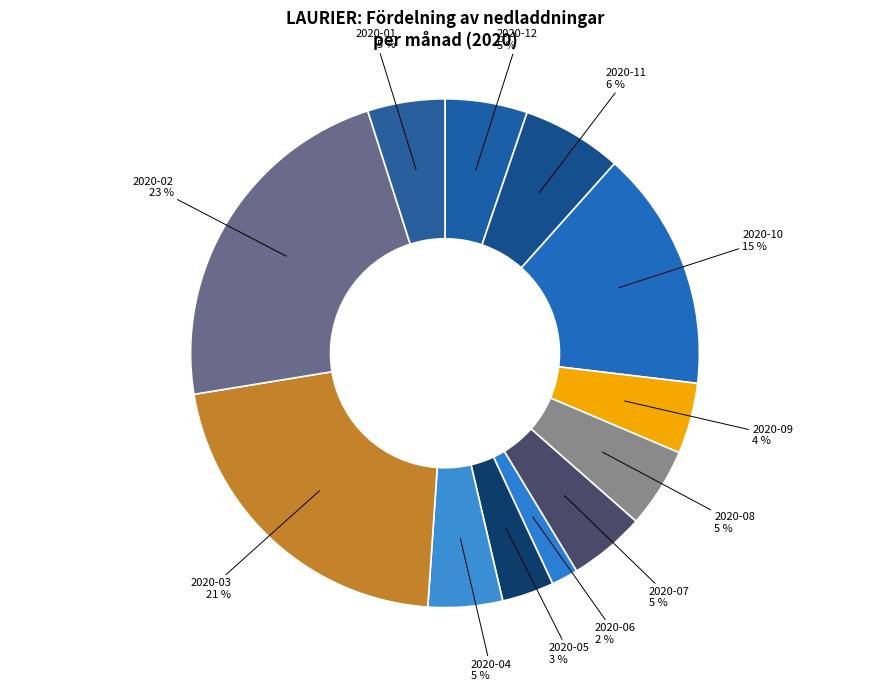

To the nearest percent, what percentage of the pie is 2020-03?

21%